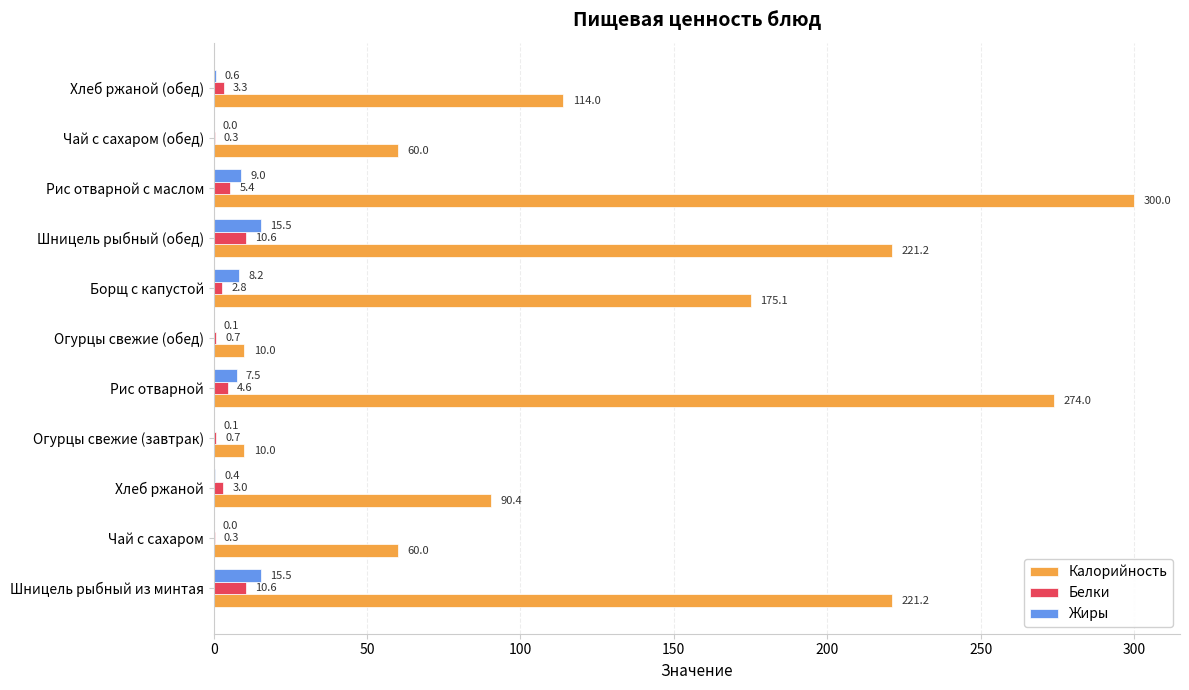

What is the maximum value for Белки?

10.6